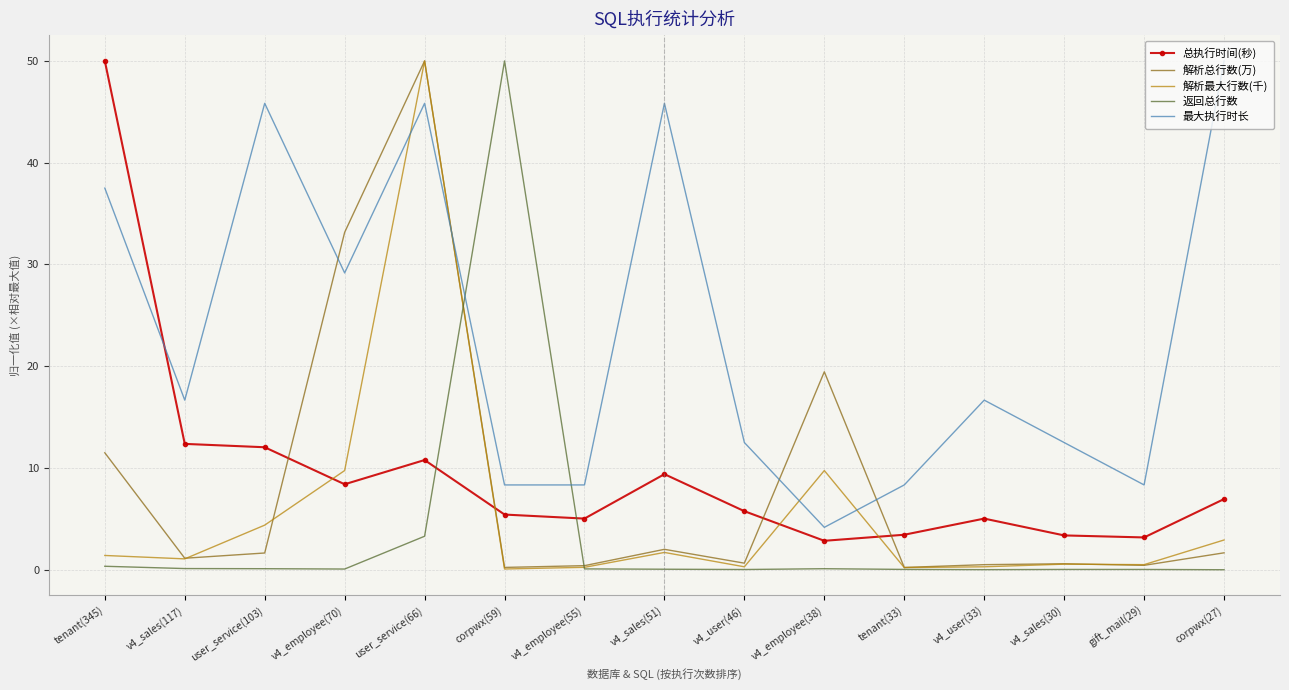

Which series has the largest total across all categories?

最大执行时长